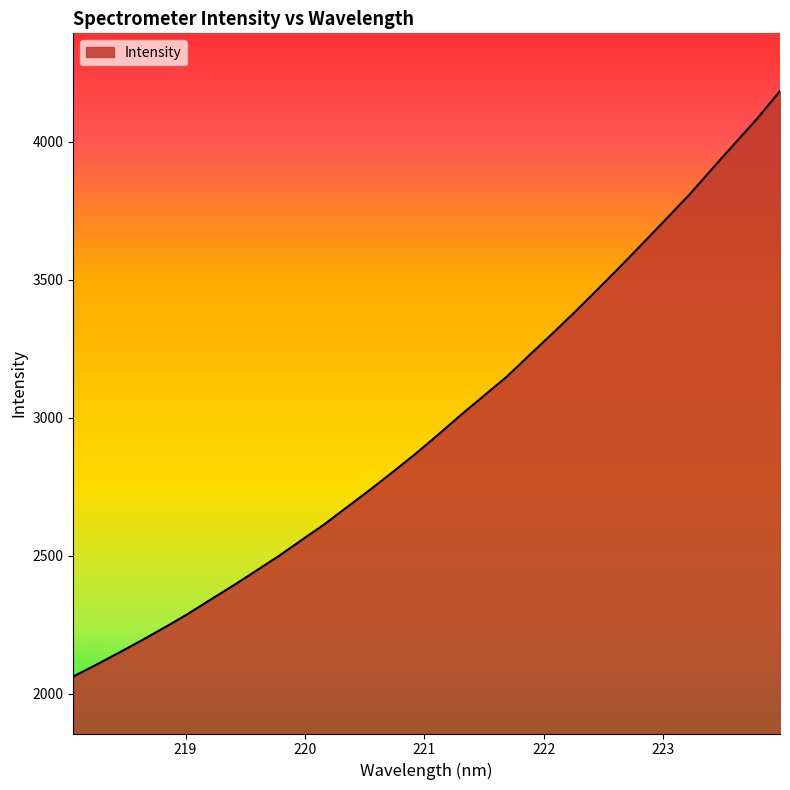

What is the maximum value shown in the chart?

4182.8